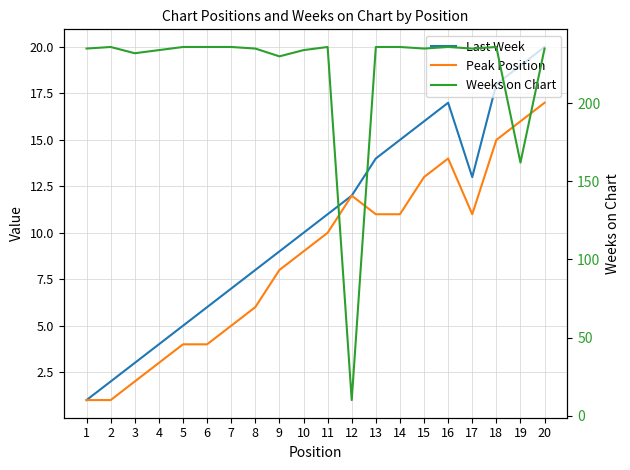

At 11, list the series in order from smallest to largest.

Peak Position, Last Week, Weeks on Chart